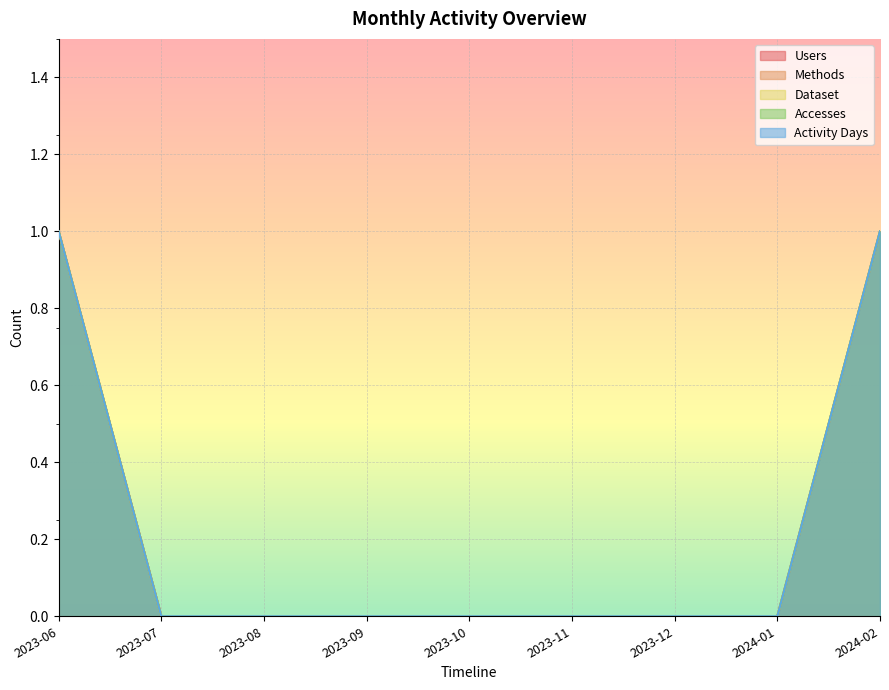

True or false: Dataset has a value of 1 at 2023-06.

False